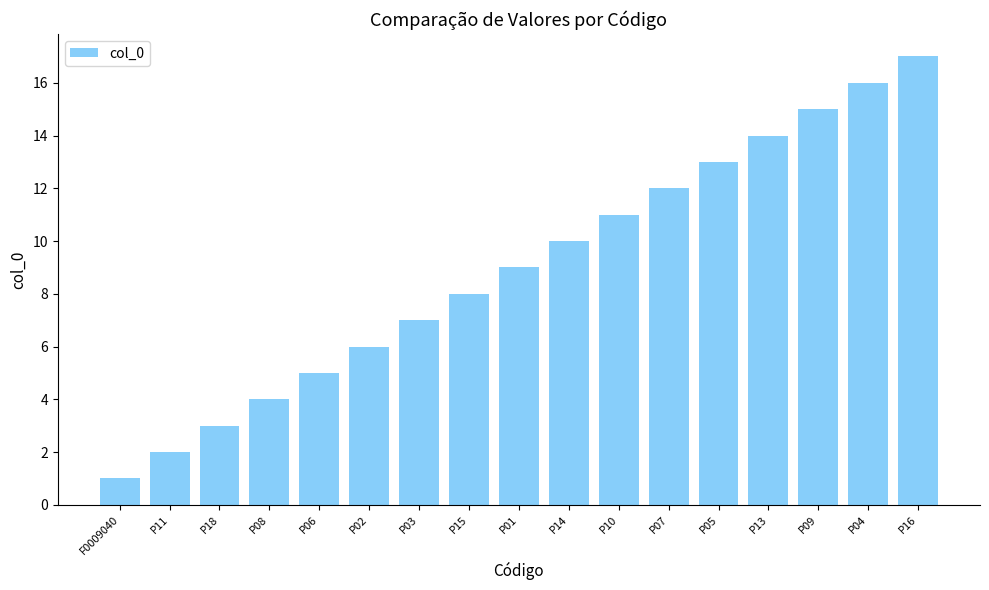

What is the change in value from P02 to P05?

+7